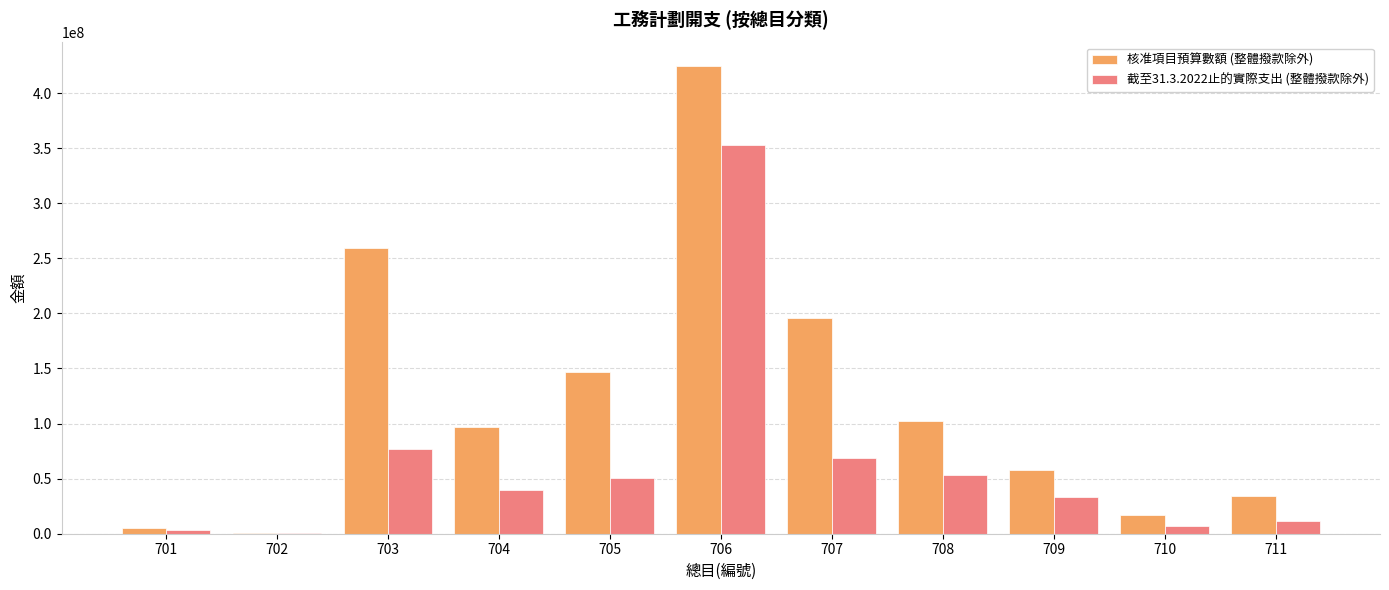

What value does the 核准項目預算數額 (整體撥款除外) series have at 703, to the nearest 50?

259376400